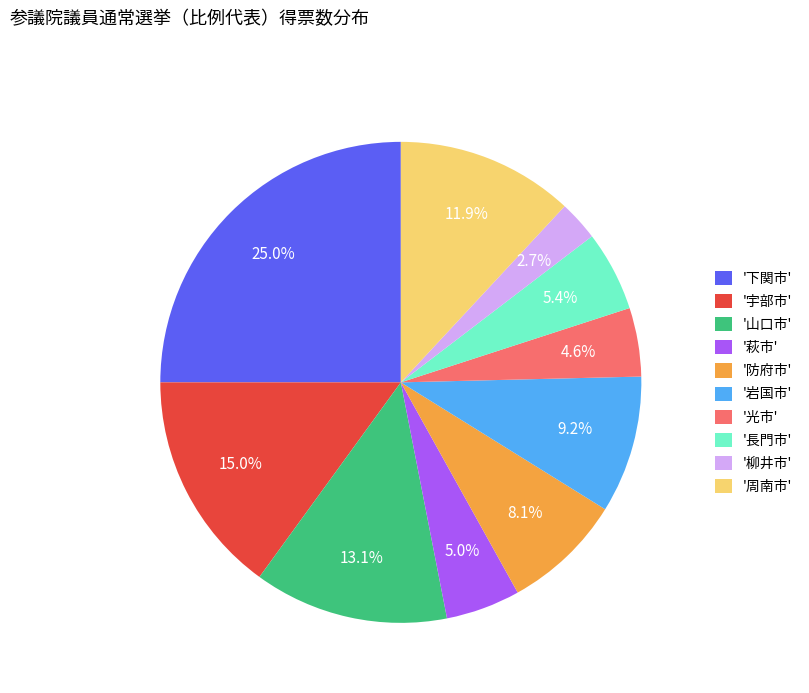

Does any single category account for the majority?

No